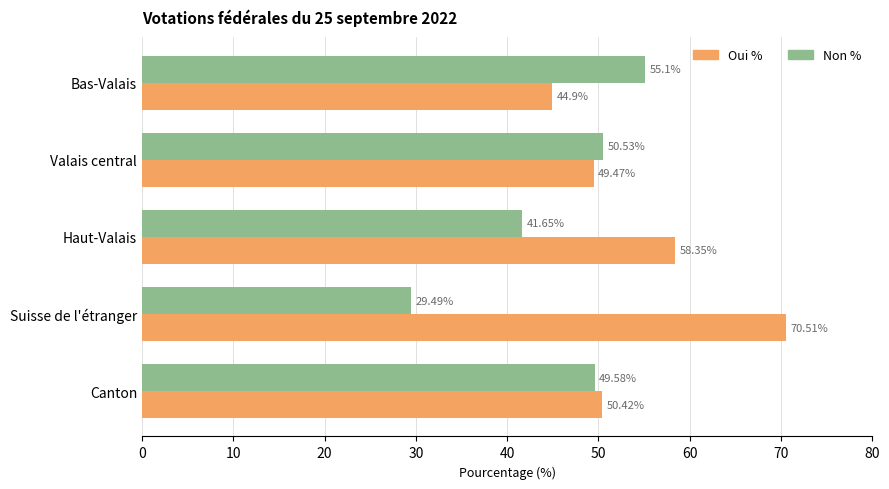

What is the maximum value for Non %?

55.1